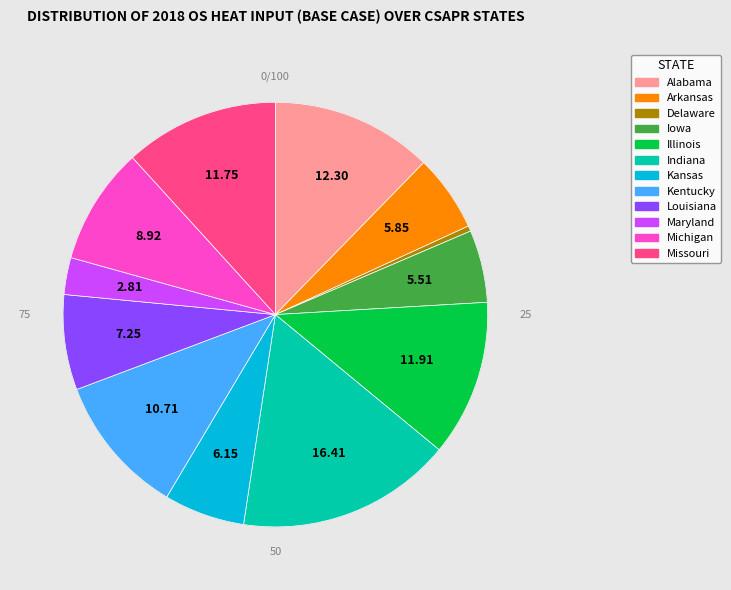

To the nearest percent, what portion does Arkansas represent?

6%